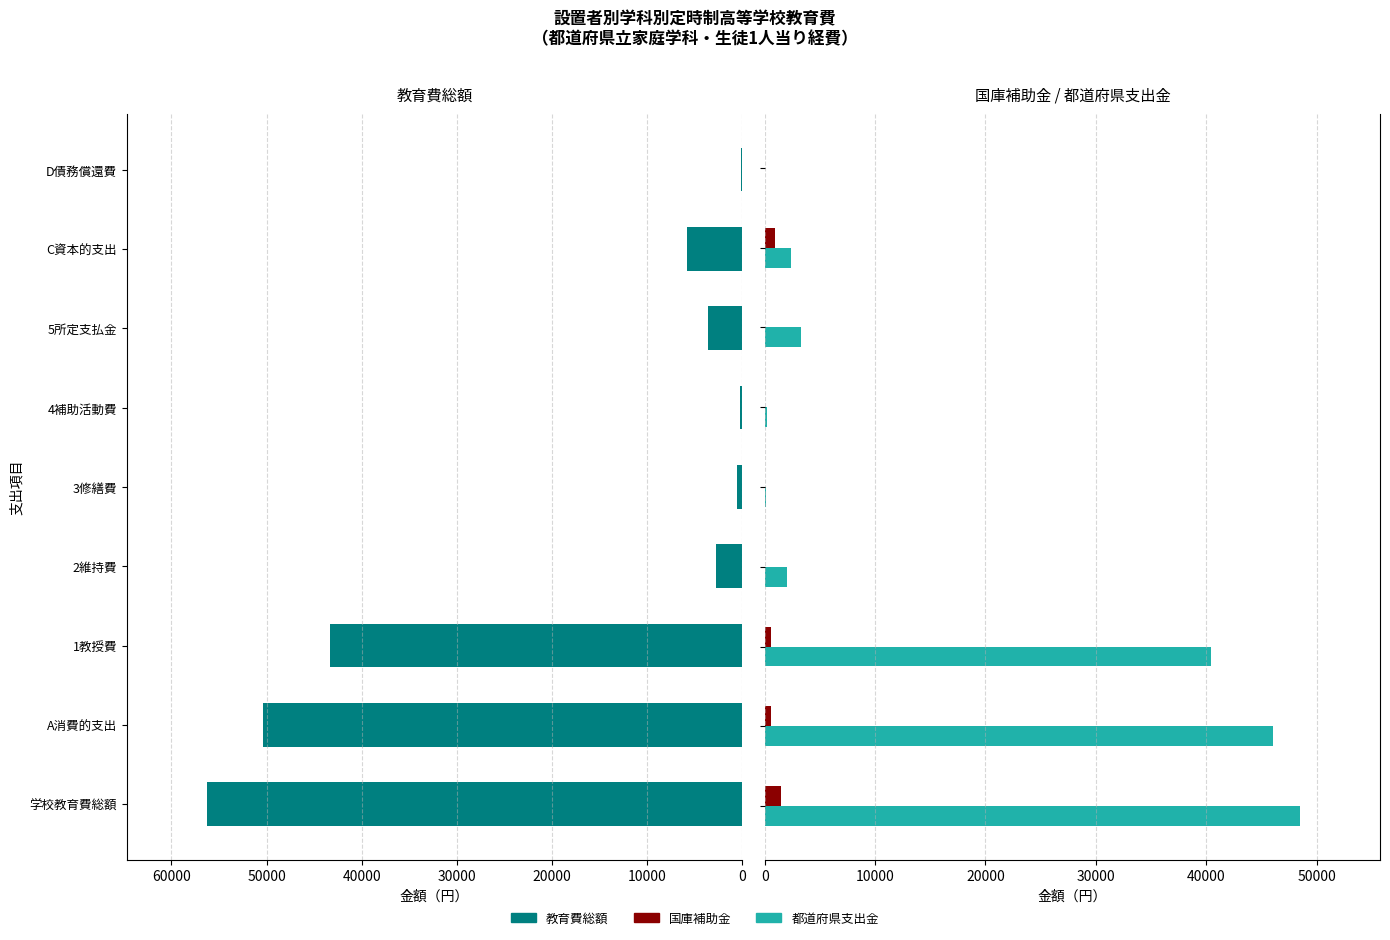

Reading right to left, what are all the values shown in this chart?

教育費総額: 101	5734	3536	256	536	2763	43329	50420	56255
国庫補助金: 0	931	0	16	0	0	532	548	1479
都道府県支出金: 42	2383	3326	171	132	1985	40438	46052	48477